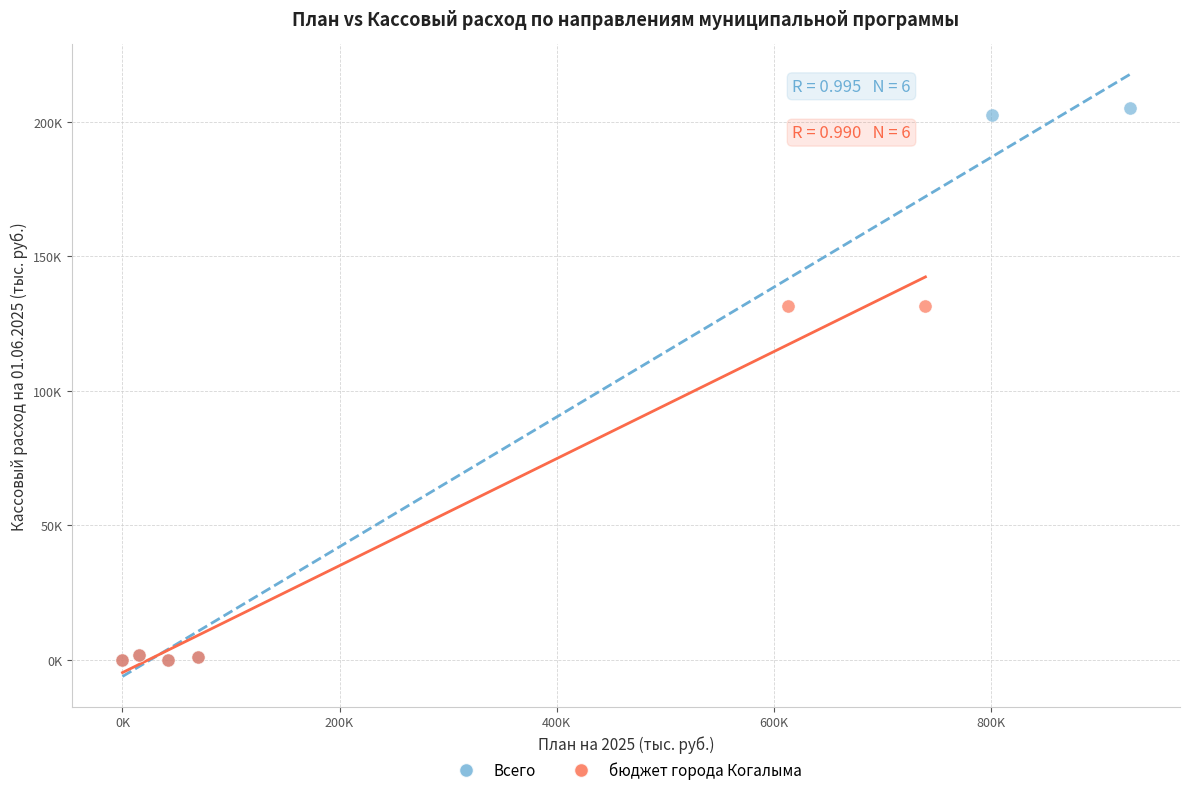

What are all the series names shown in the legend?

Всего, бюджет города Когалыма